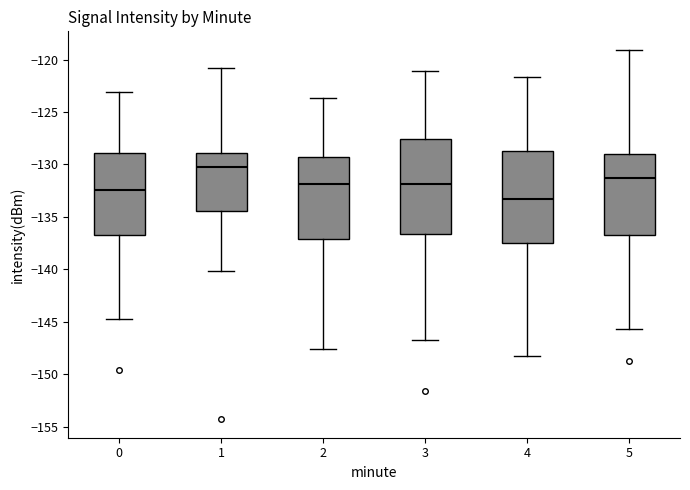

Which box has the highest median line?

1